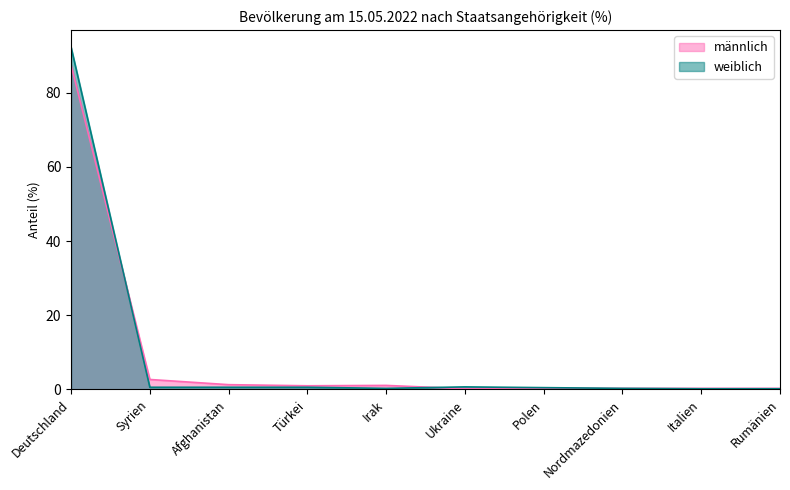

Between Italien and Polen, which is larger?

Italien